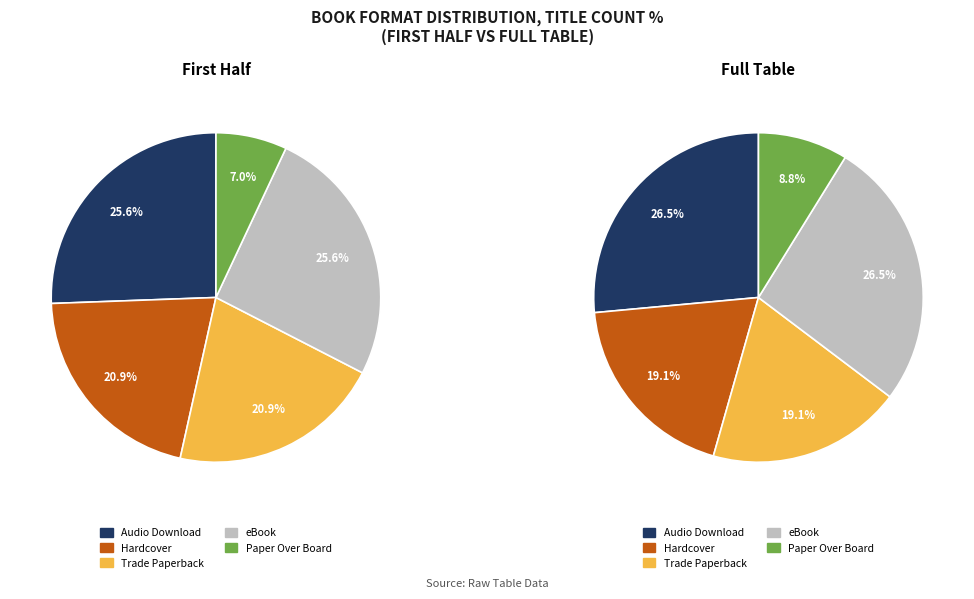

Does any single category account for the majority?

No